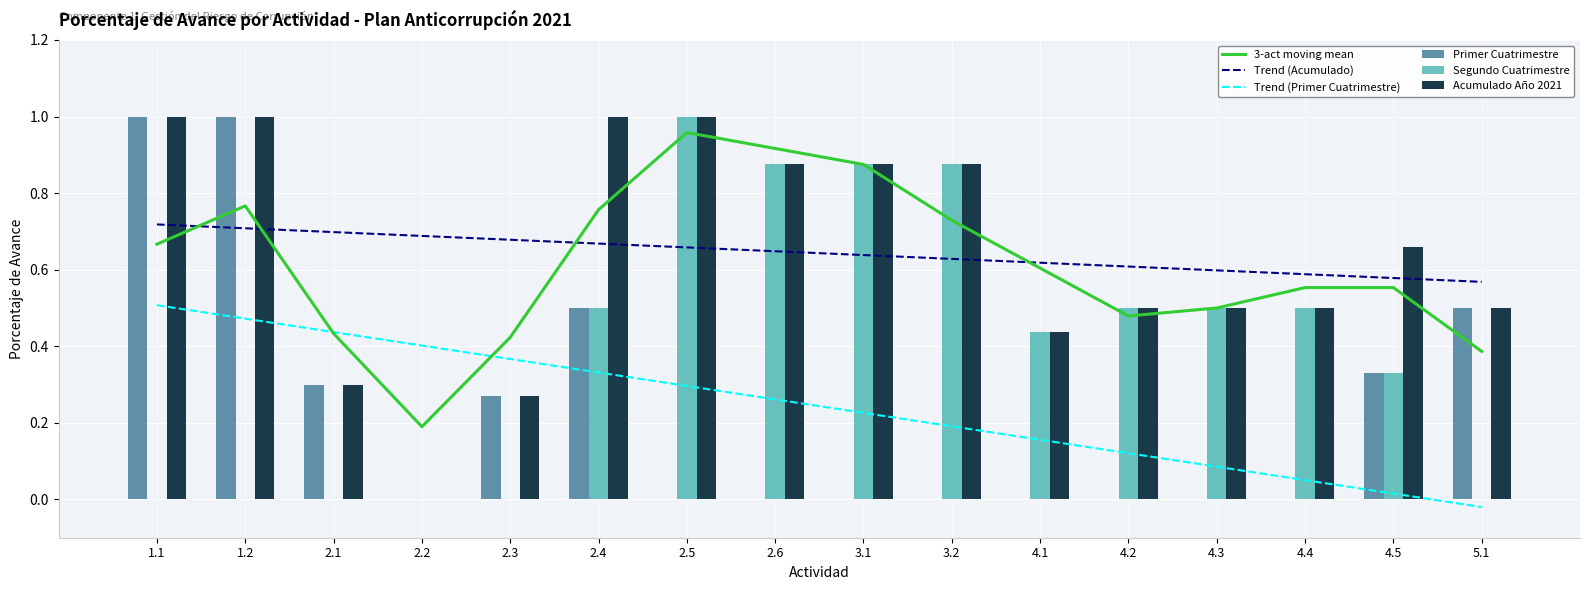

What are all the series names shown in the legend?

3-act moving mean, Trend (Acumulado), Trend (Primer Cuatrimestre), Primer Cuatrimestre, Segundo Cuatrimestre, Acumulado Año 2021